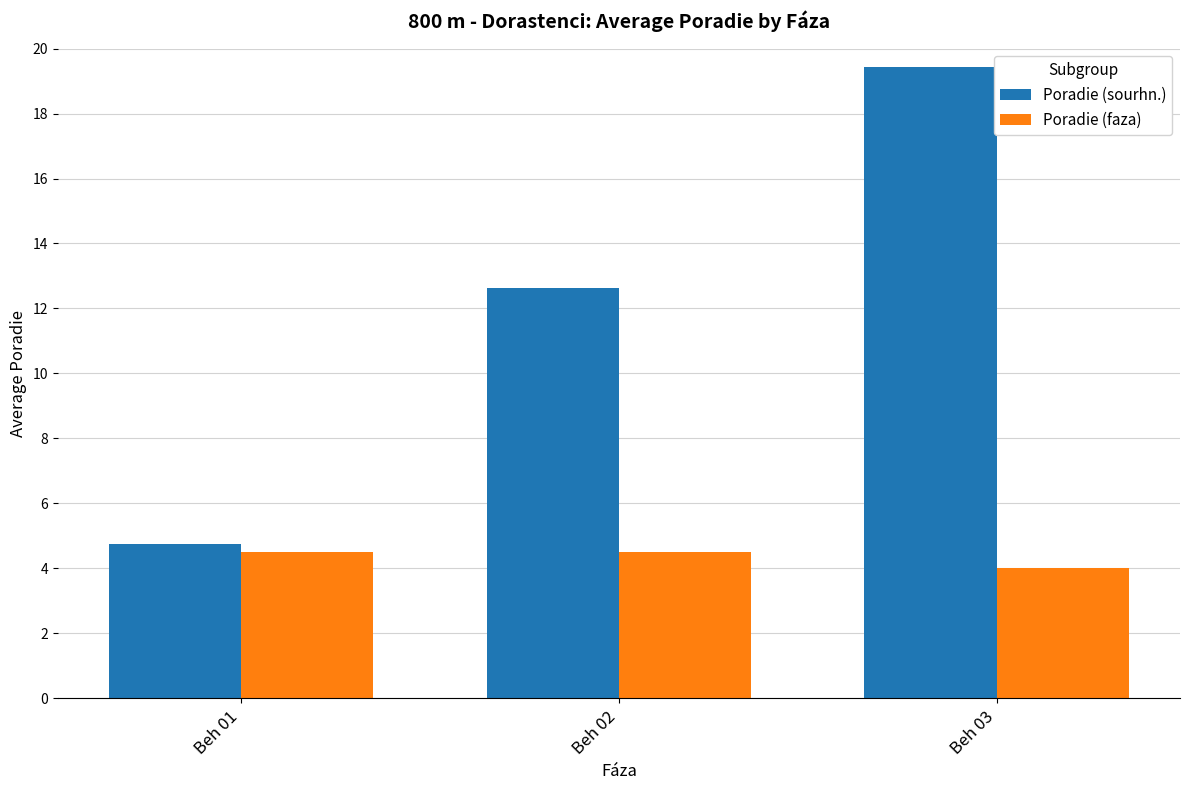

What are all the series names shown in the legend?

Poradie (sourhn.), Poradie (faza)